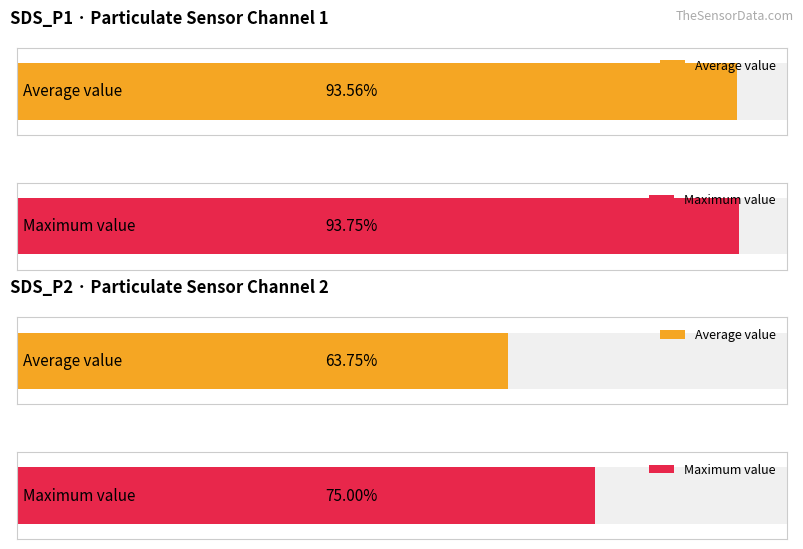

Rank the series at 00:02 from lowest to highest value.

SDS_P2, SDS_P1